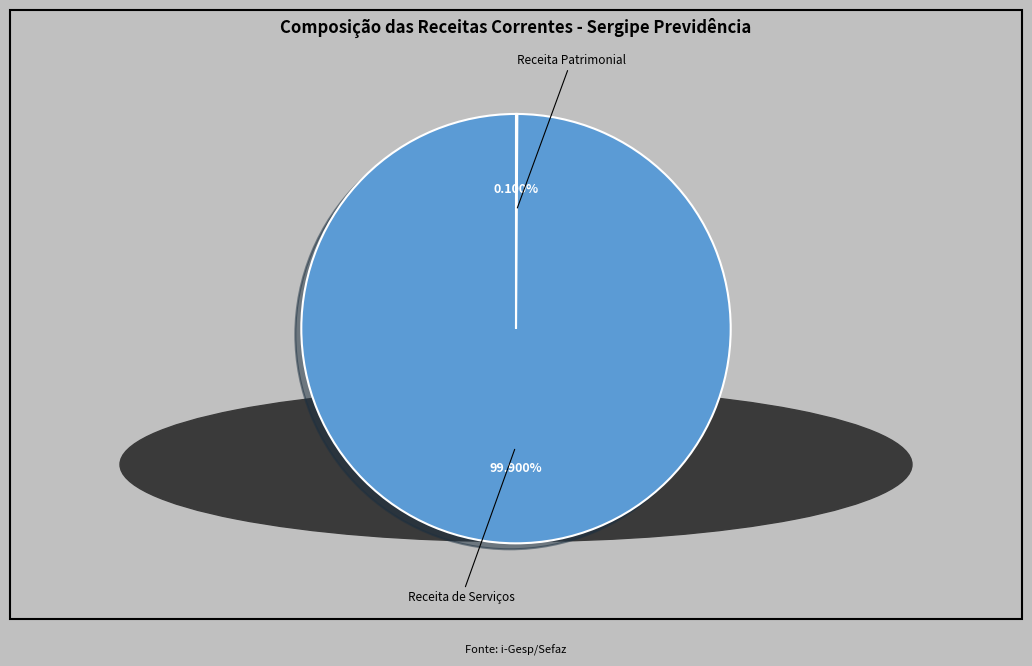

Is there any slice that represents more than half of the pie?

Yes